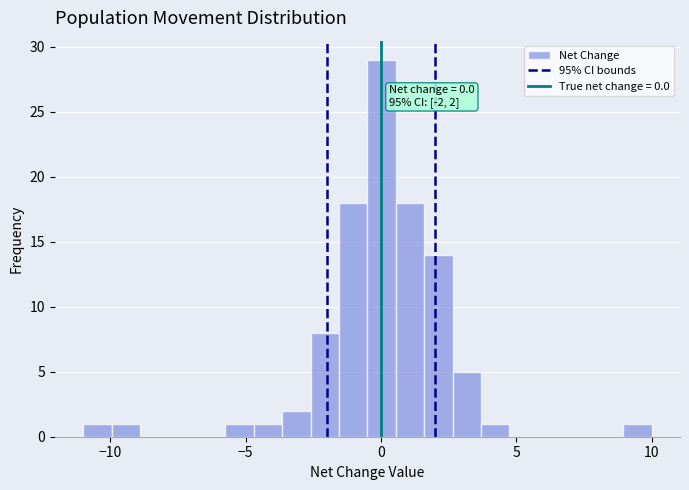

Around what value on the x-axis is the tallest bar? Give the approximate position of its centre, as read against the axis.

0.0